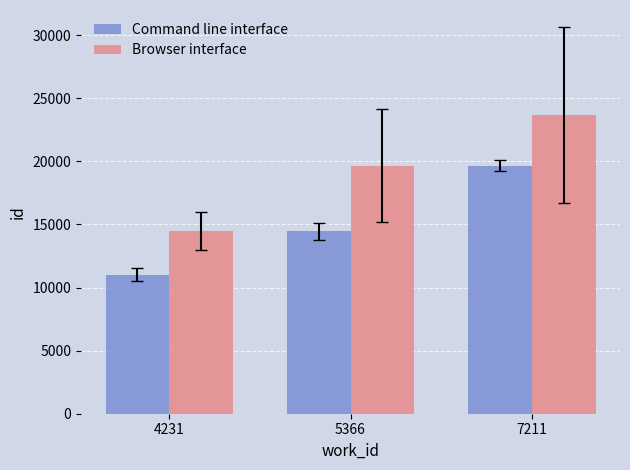

What is the approximate value of Browser interface at 5366, to the nearest 50?

19650